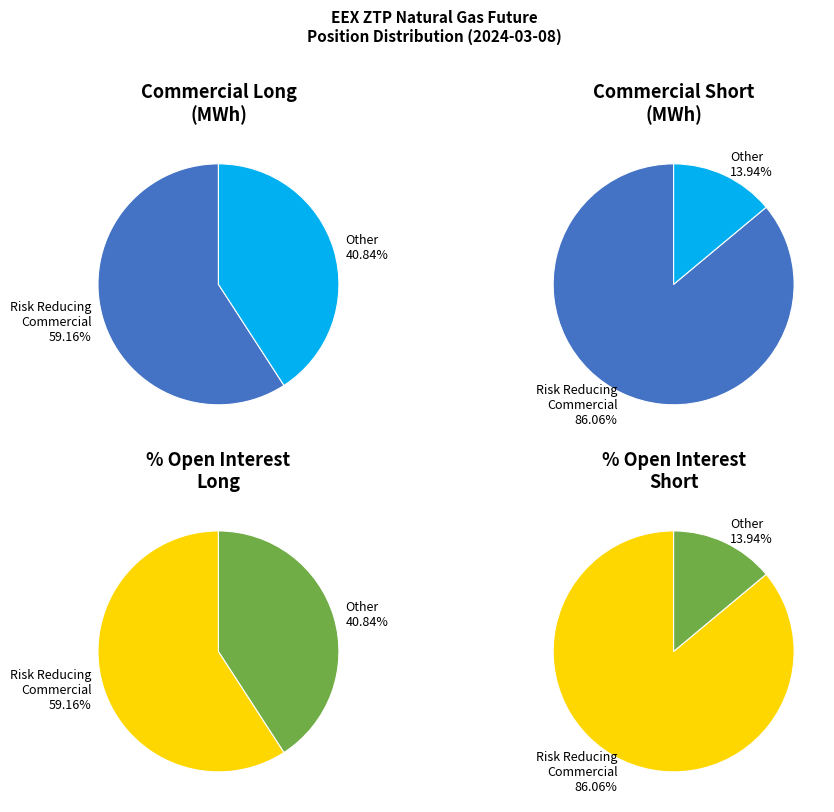

Is the sum of 0 and 3 greater than half?

Yes